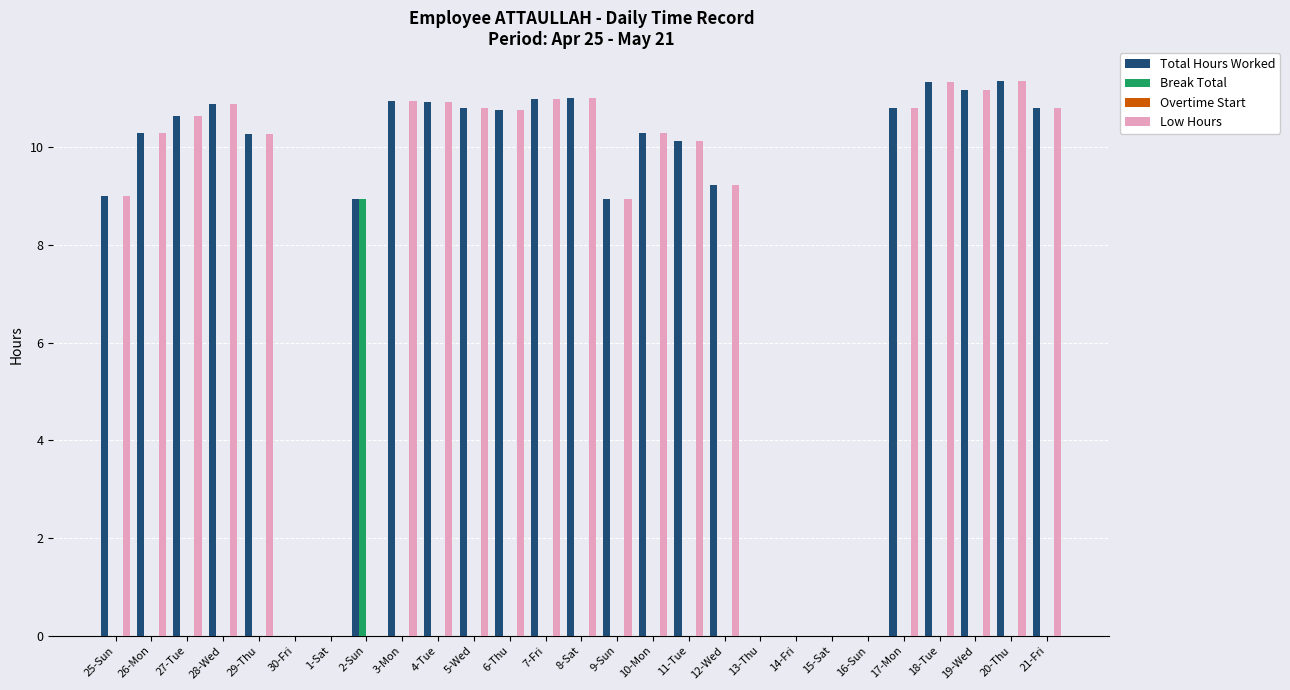

What is the sum of the Total Hours Worked values at 25-Sun and 21-Fri?

19.8